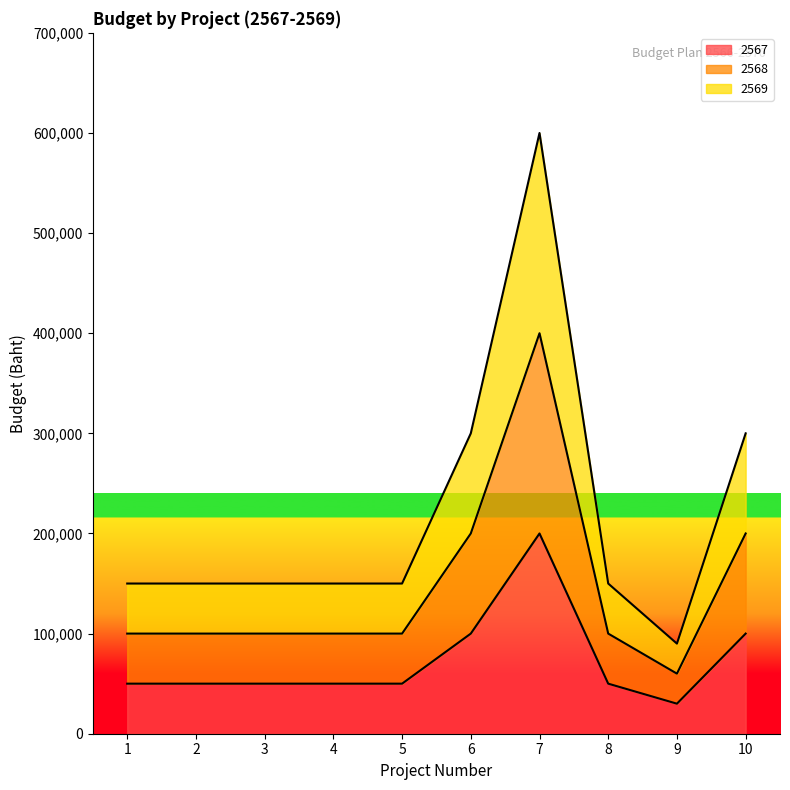

True or false: 2567 and 2569 cross at least once.

False